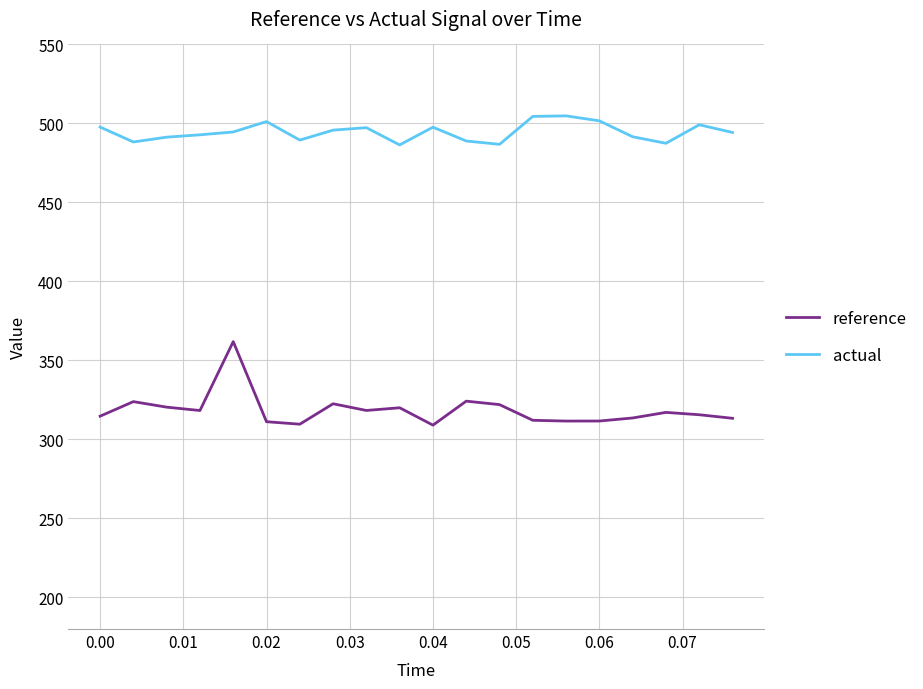

Rank the series by their maximum value, from highest to lowest.

actual, reference